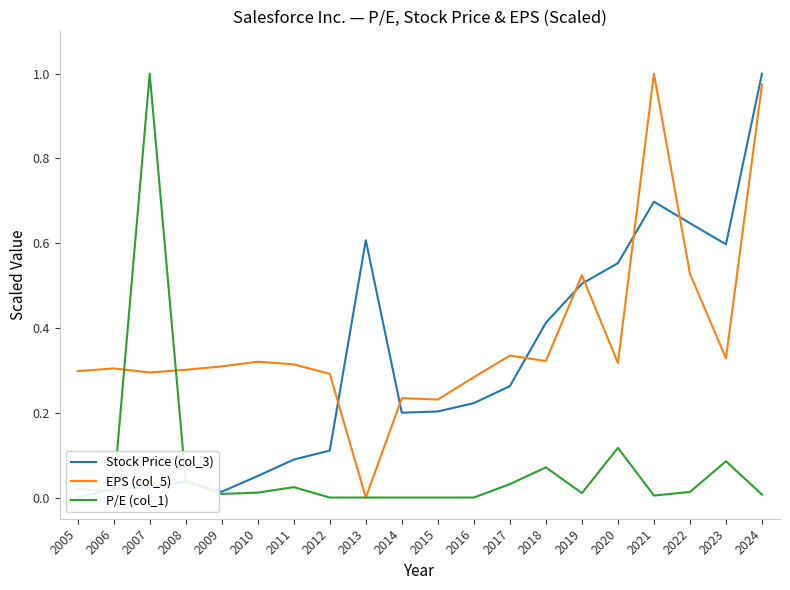

What is the greatest value displayed?

1.0